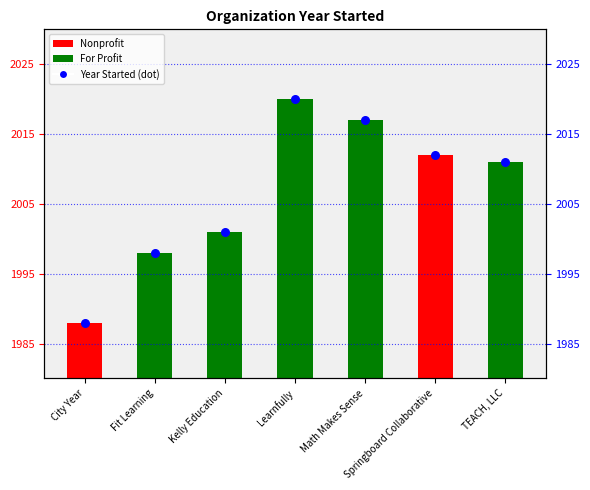

What is the ratio of the value at Fit Learning to the value at Springboard Collaborative?

1.0